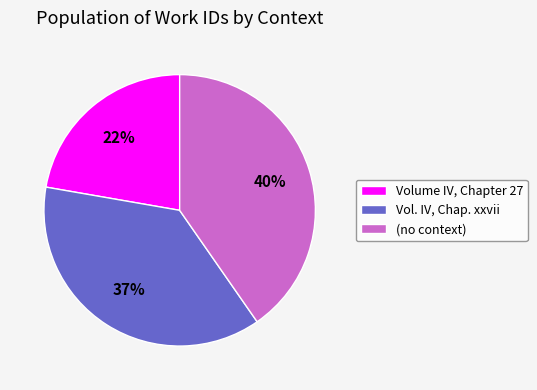

Which category has the smallest portion of the pie?

Volume IV, Chapter 27